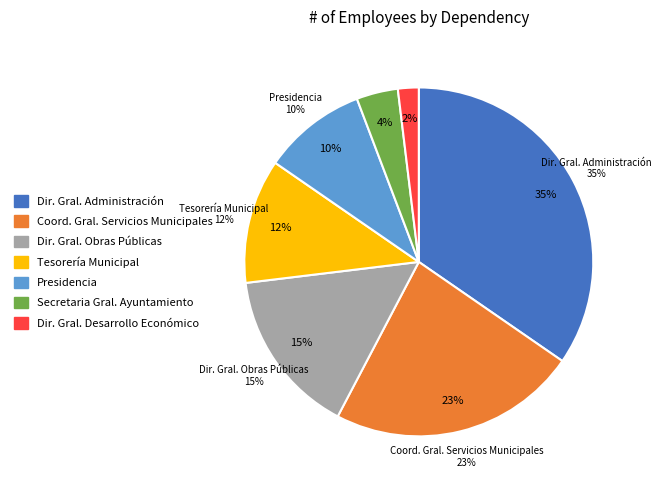

What is the ratio of the value at Dirección General de Desarrollo Económico to the value at Presidencia?

0.2